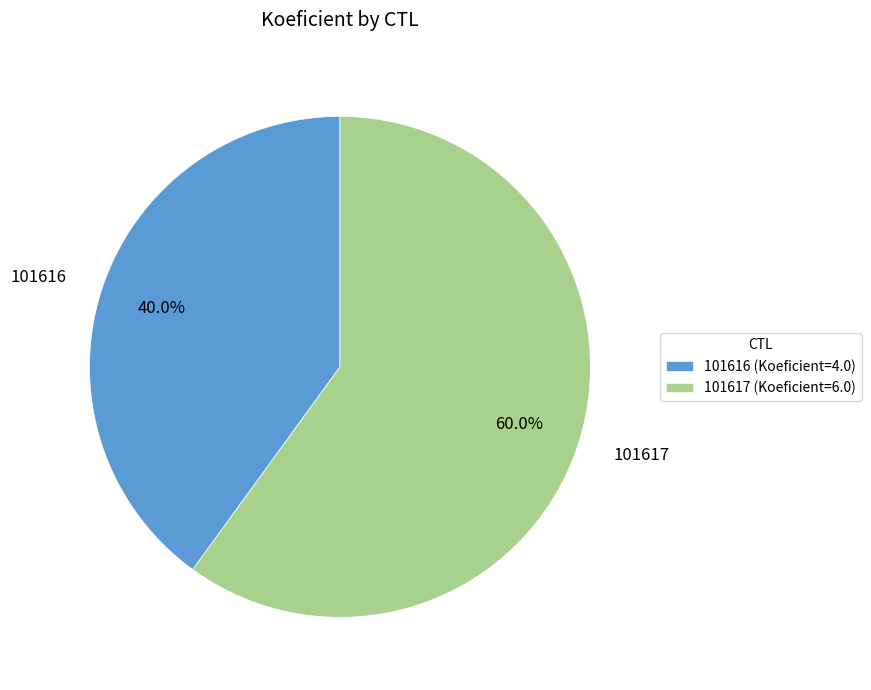

To the nearest percent, what is the difference between the largest and smallest slice percentages?

20%